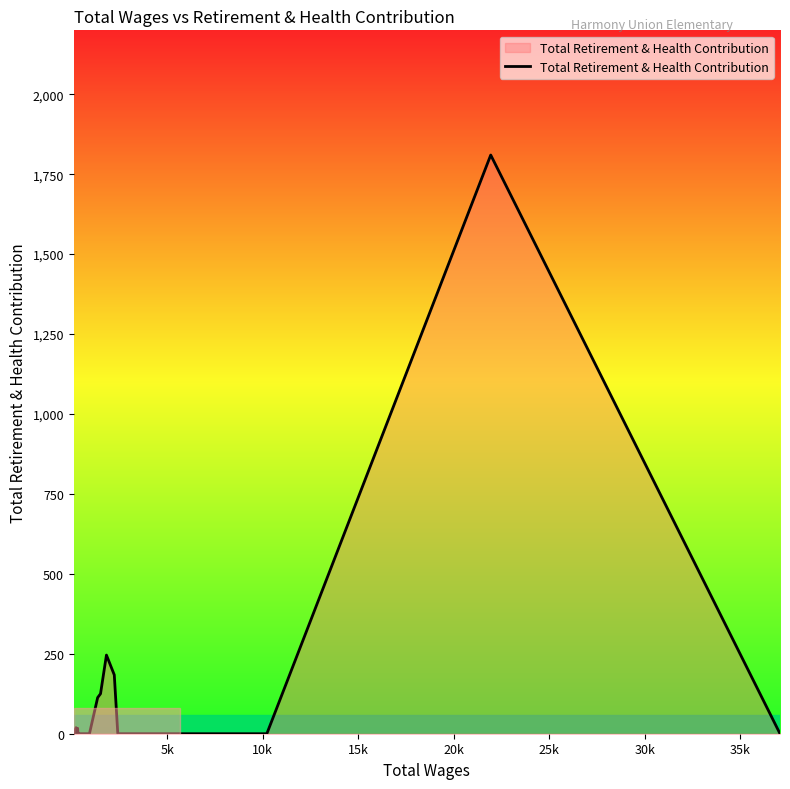

How many positive values are there?

8